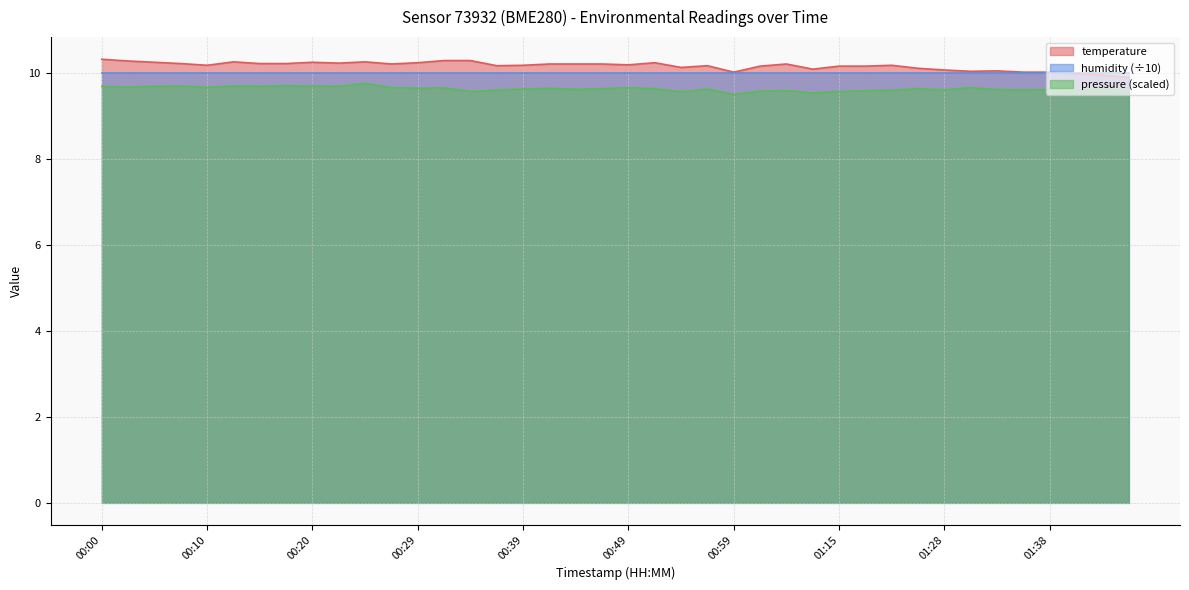

What is the minimum value shown in the chart?

9.5